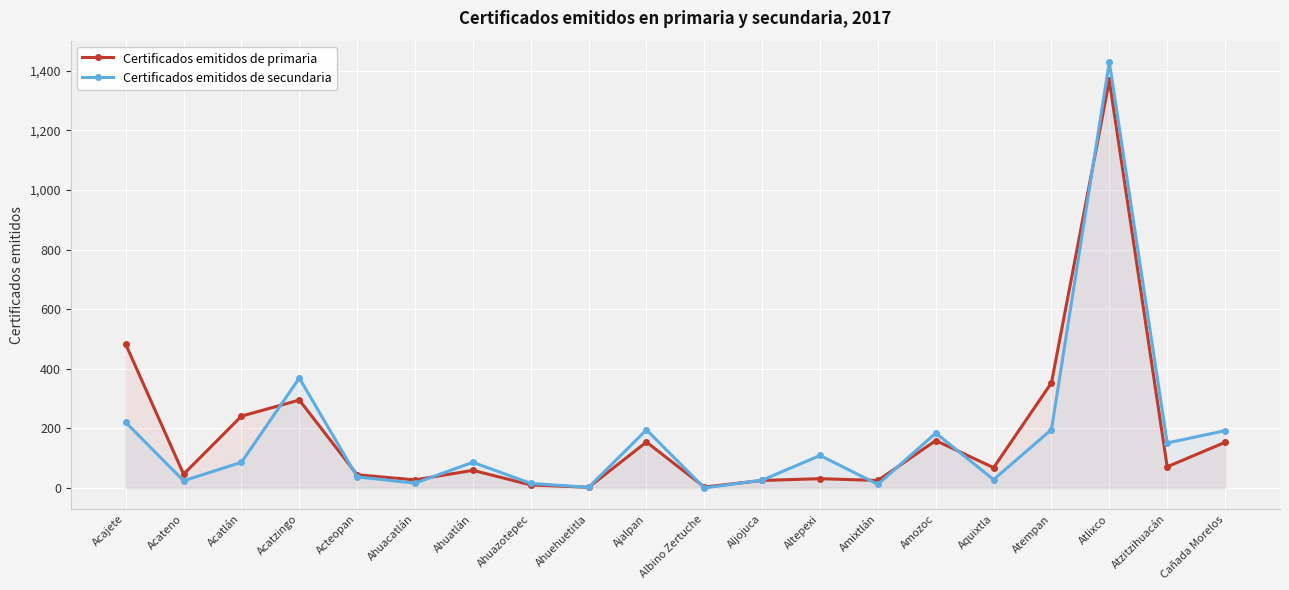

At which category does the chart reach its minimum across all series?

Albino Zertuche